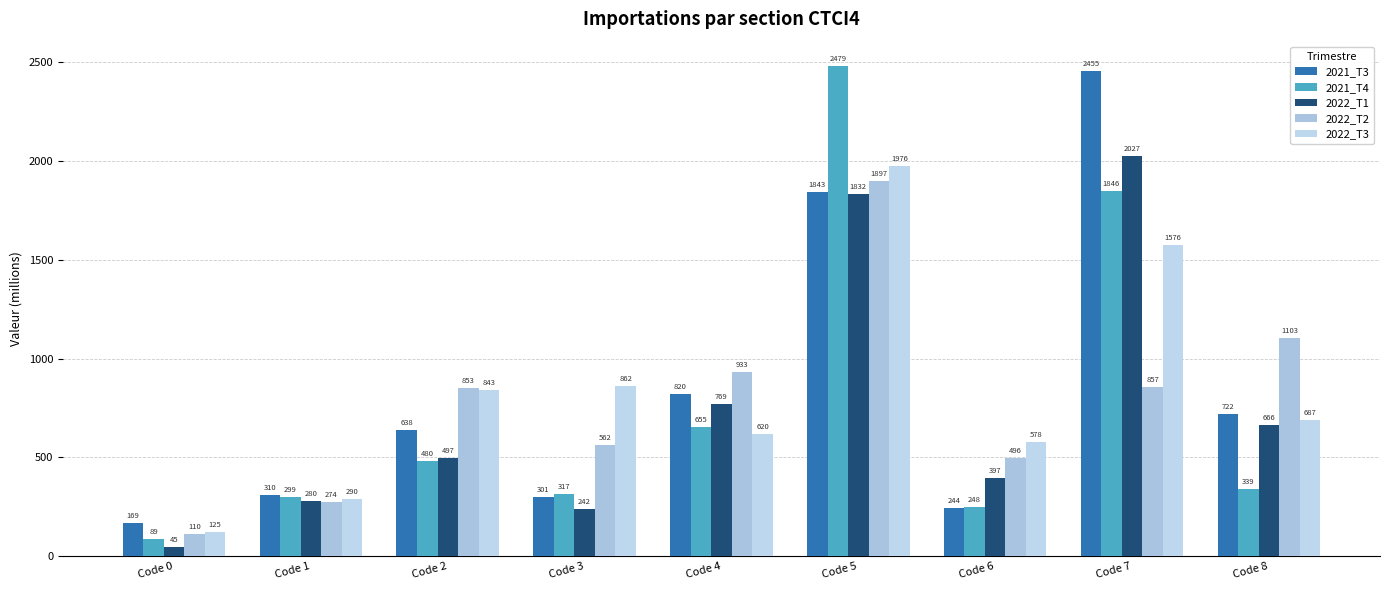

How many values in the 2022_T3 series are below 687?

4